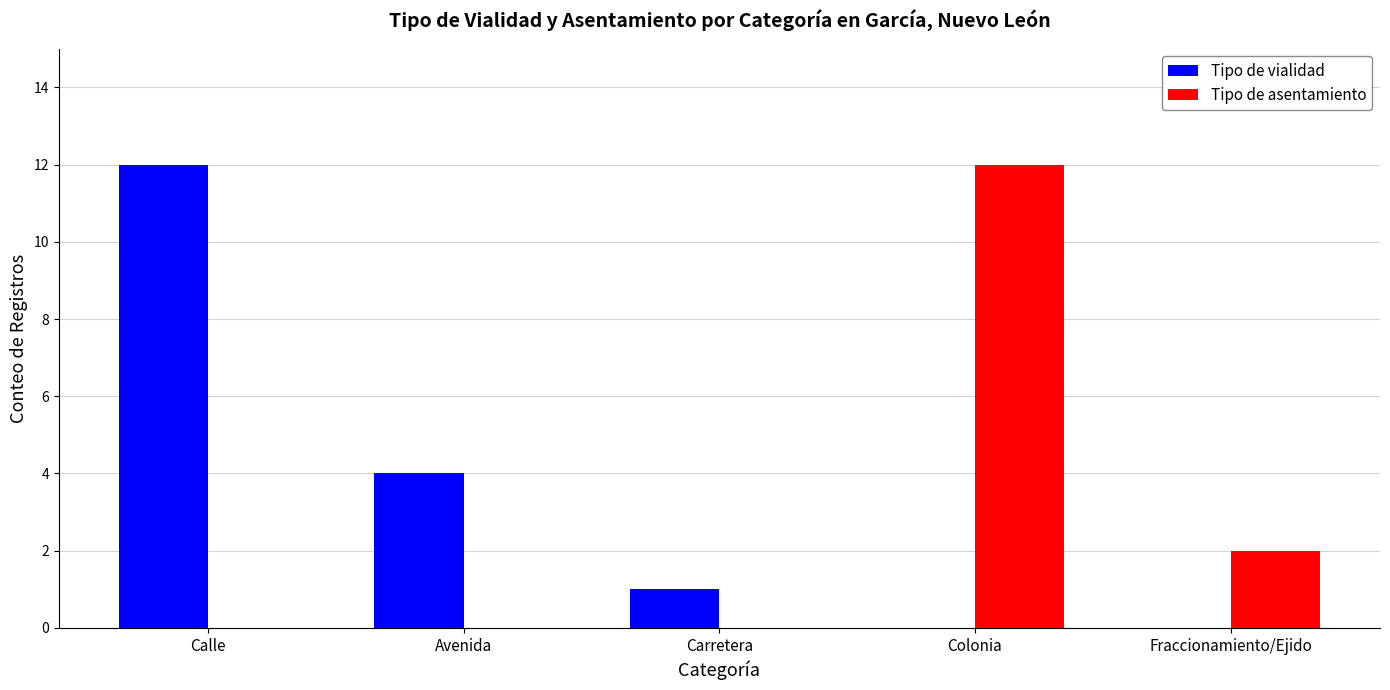

Where is Tipo de vialidad nearest to the value 6?

Avenida